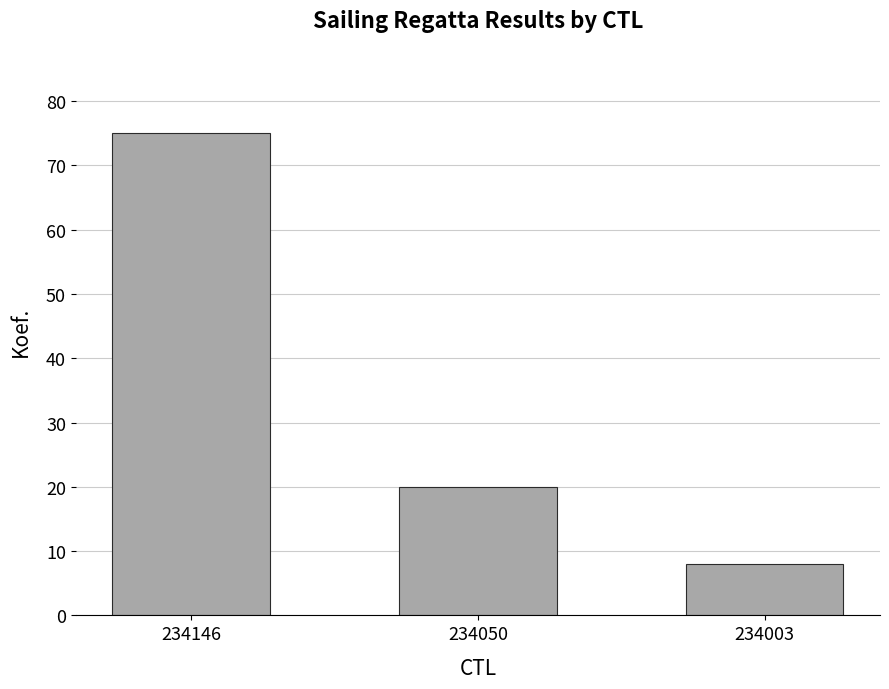

What is the difference between the maximum and second lowest values?

55